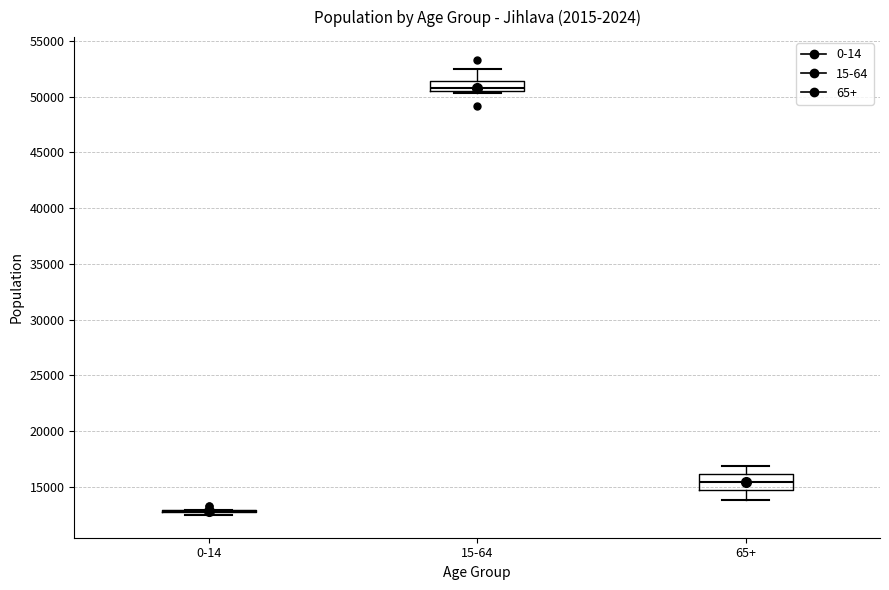

Comparing the boxes themselves (not the whiskers), which one is the tallest?

65+